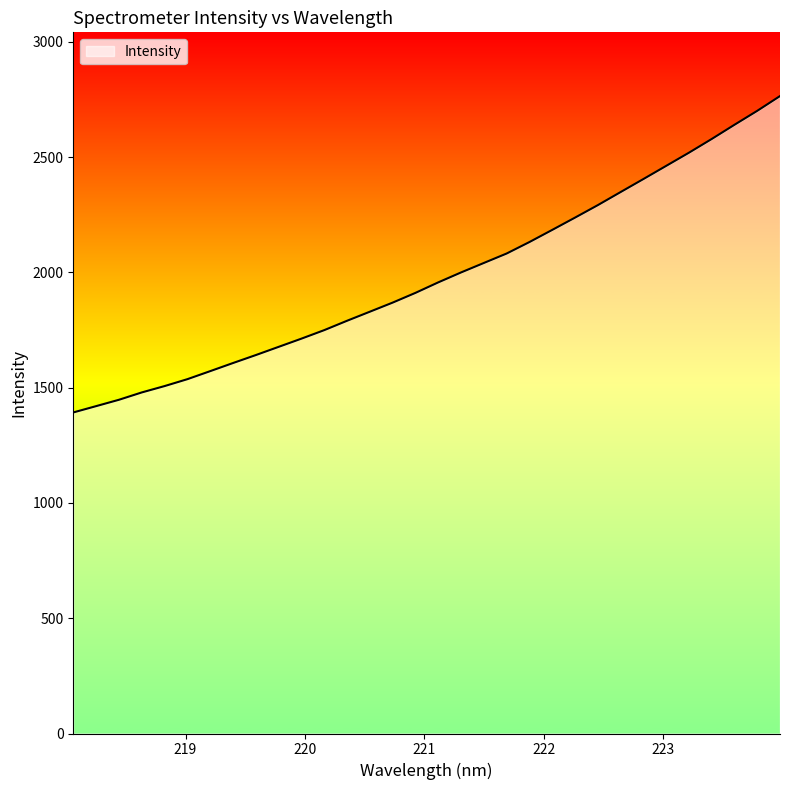

What is the greatest value displayed?

2764.4